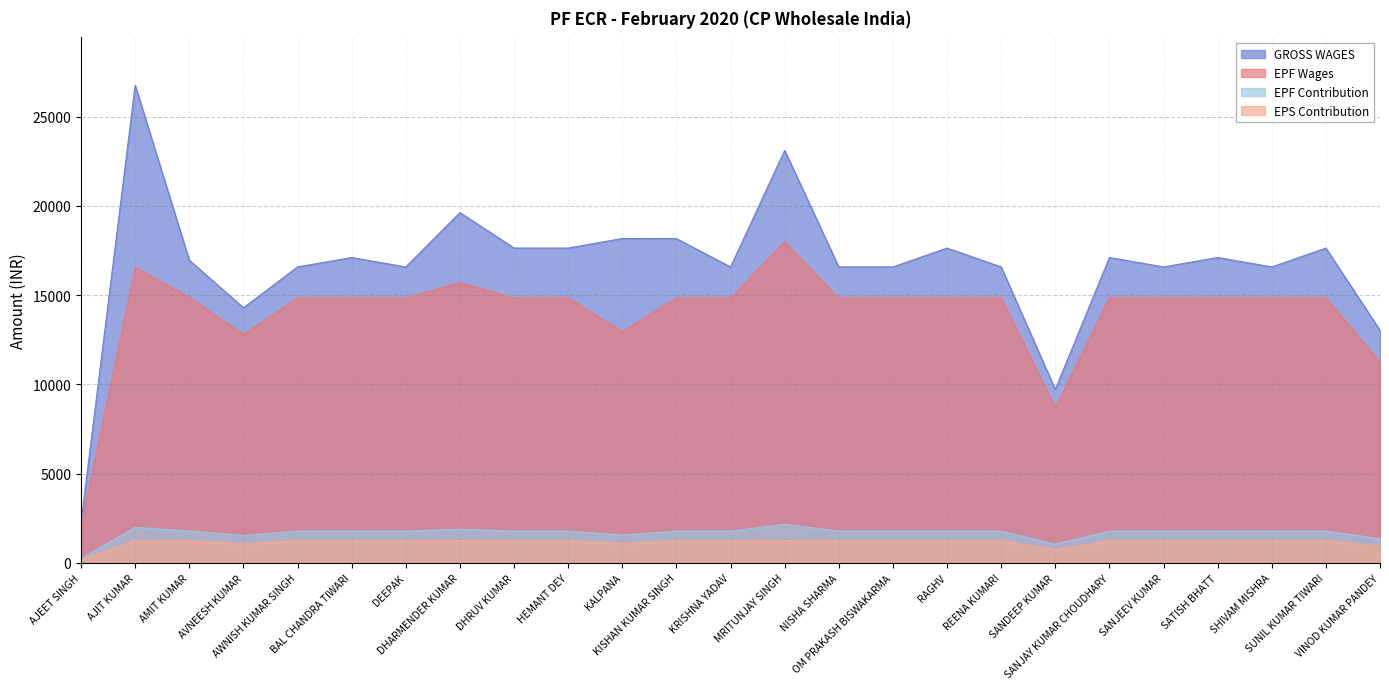

What is the smallest value displayed?

171